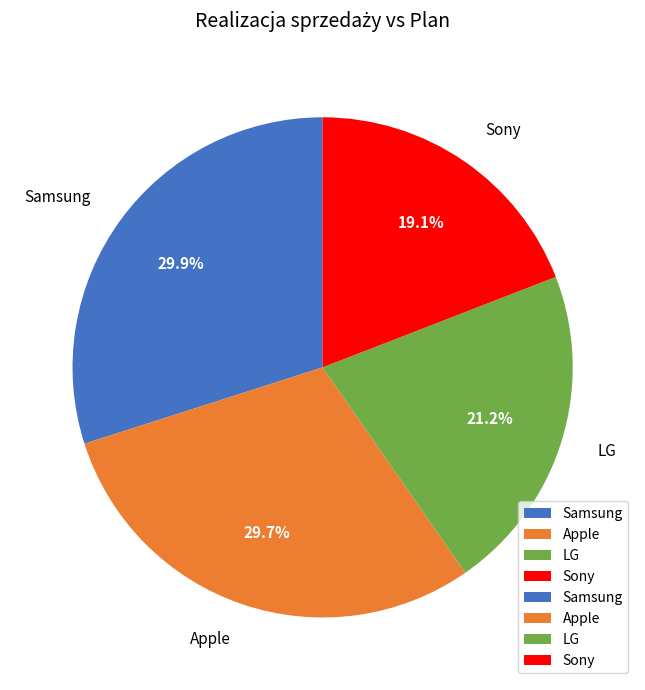

How many slices are in this pie chart?

4